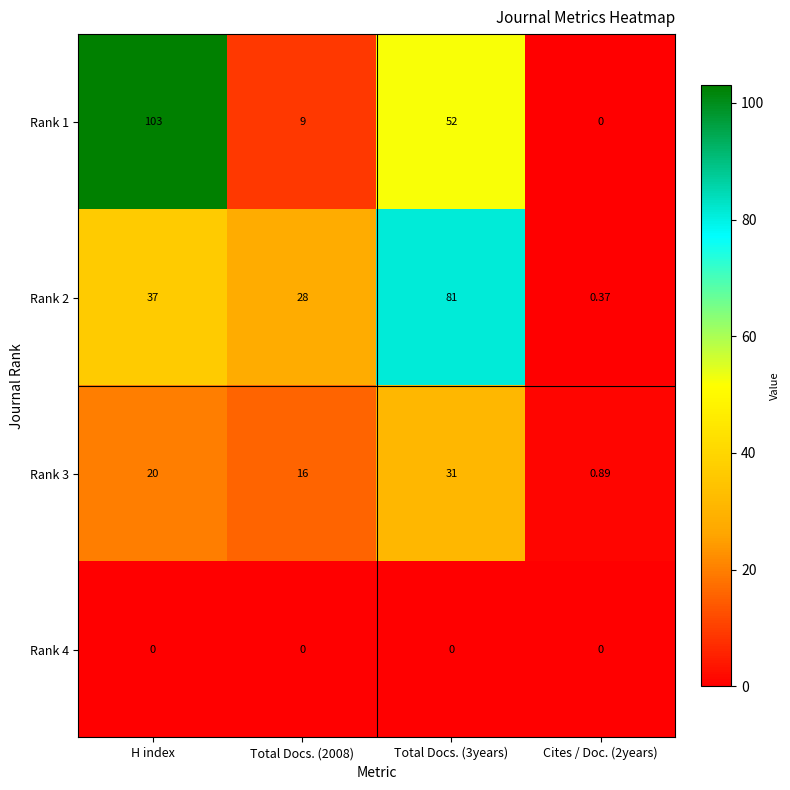

How many data points in Rank 2 are less than 37?

2